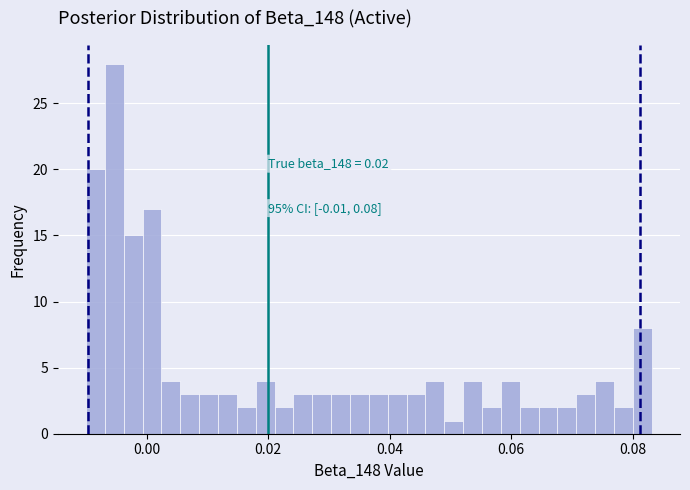

Read against the x-axis, roughly where is the centre of the tallest bar?

-0.006